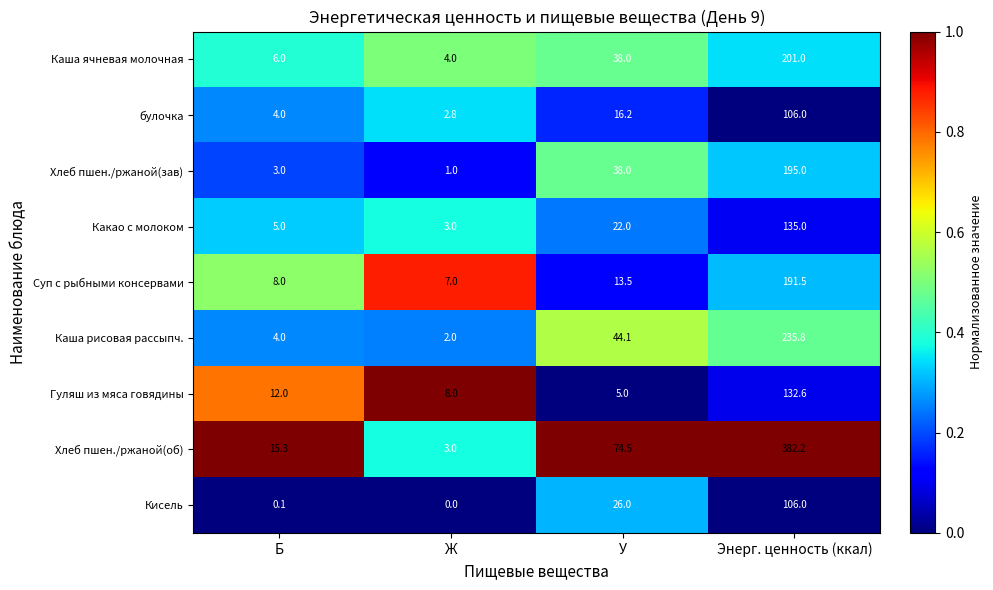

At which label is Какао с молоком closest to 69?

У